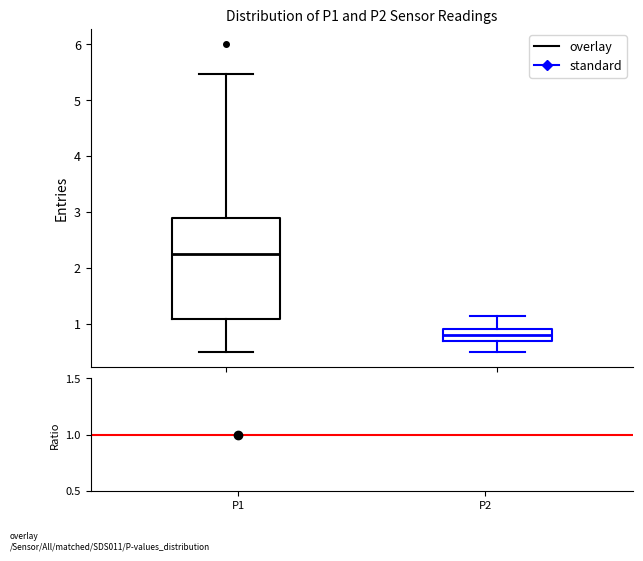

Reading left to right, transcribe this box plot: for each box, give where its median line is, the range the box spans, and where its two whiskers end, as read against the y-axis. The values are not printed on the chart, so give them approximately, as read against the axis.

P1: median 2.3, box 1.1 to 2.9, whiskers 0.5 to 5.5
P2: median 0.8, box 0.7 to 0.9, whiskers 0.5 to 1.1